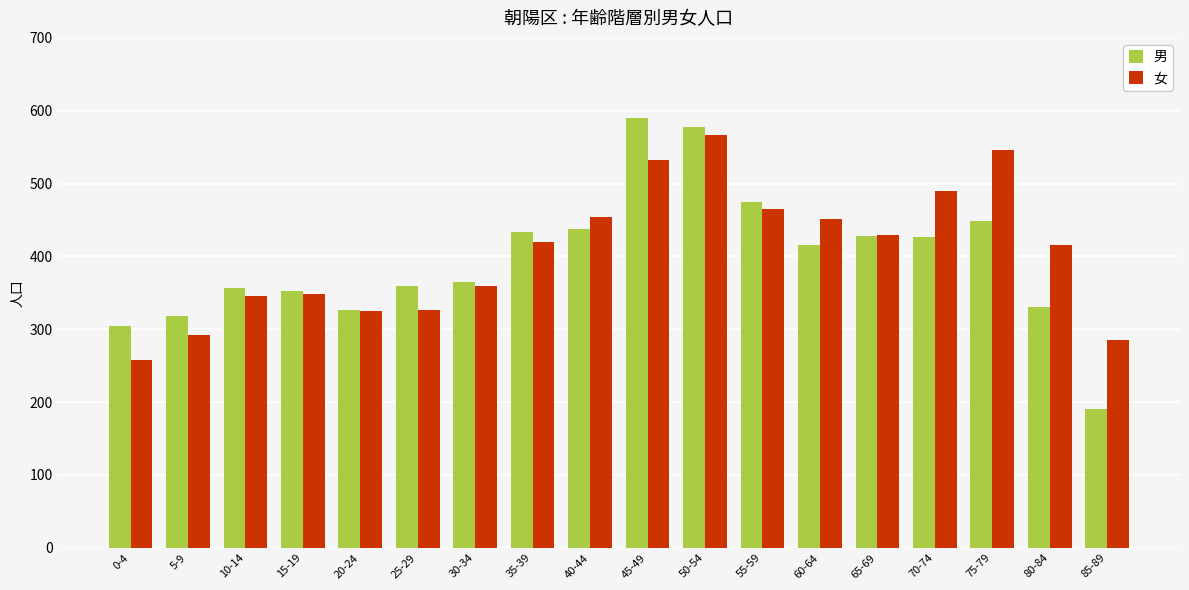

How many data points in 男 are less than 415?

9